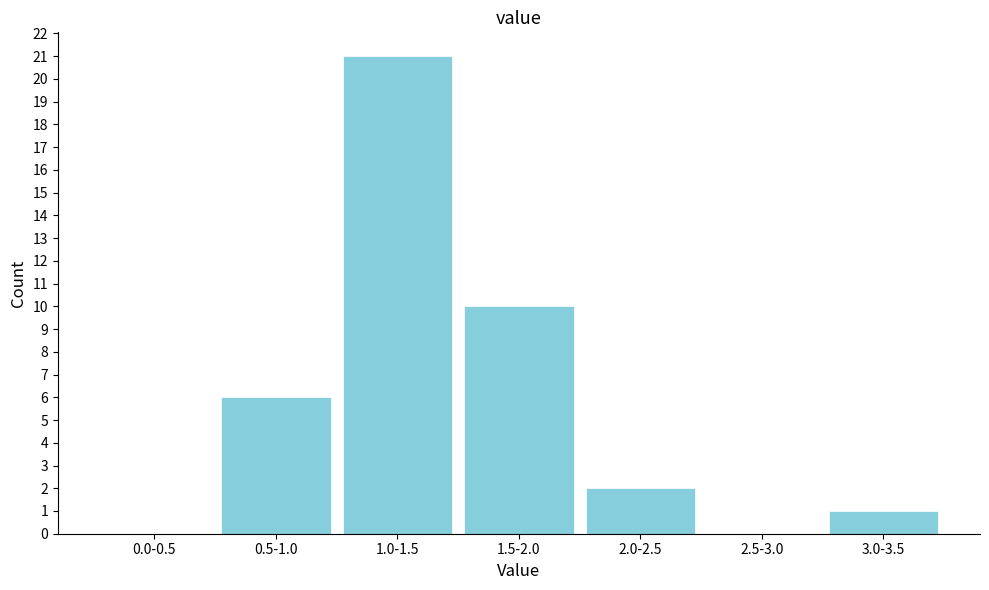

Reading right to left, list all the values displayed in this chart.

3.0-3.5=1	2.5-3.0=0	2.0-2.5=2	1.5-2.0=10	1.0-1.5=21	0.5-1.0=6	0.0-0.5=0